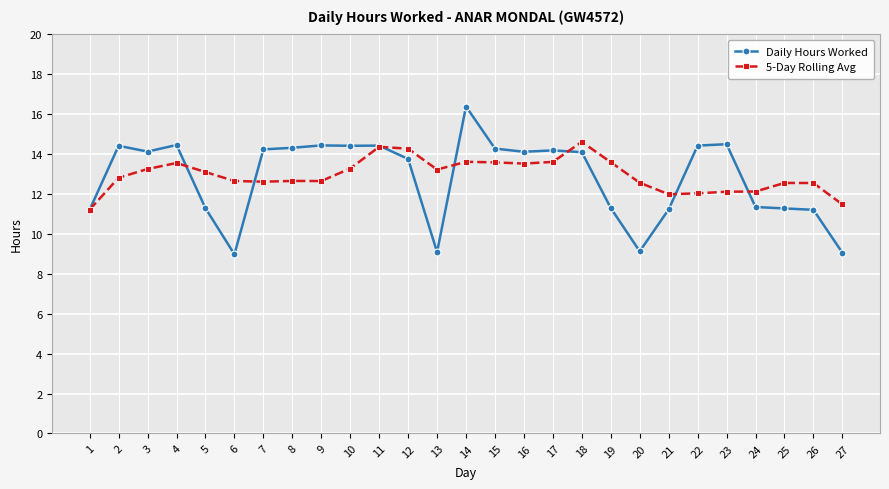

The Daily Hours Worked series shows 11.3 at 24. True or false?

True